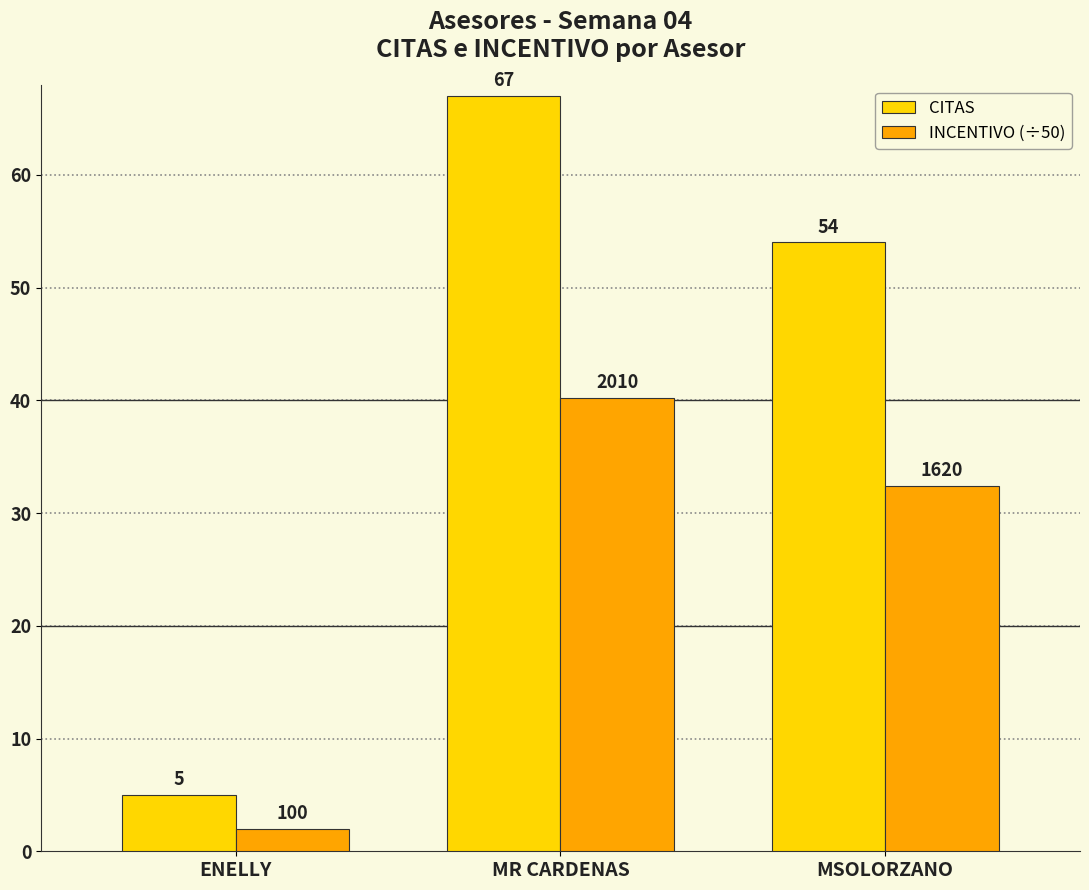

What is the greatest value displayed?

67.0